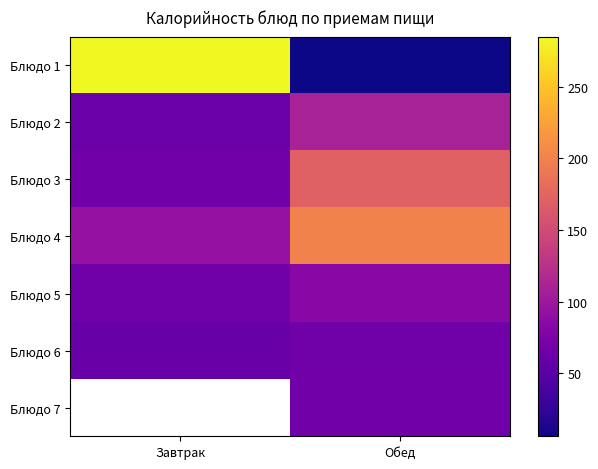

What is the approximate value of Блюдо 4 at Завтрак?

94.0